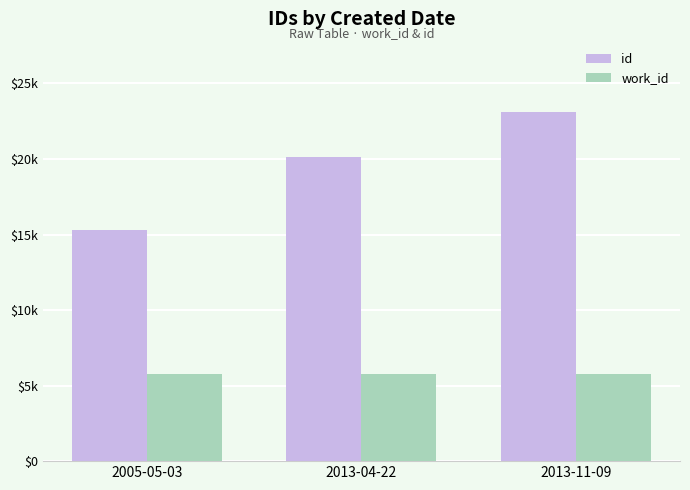

What is the difference between the maximum and minimum values in the id series?

7836